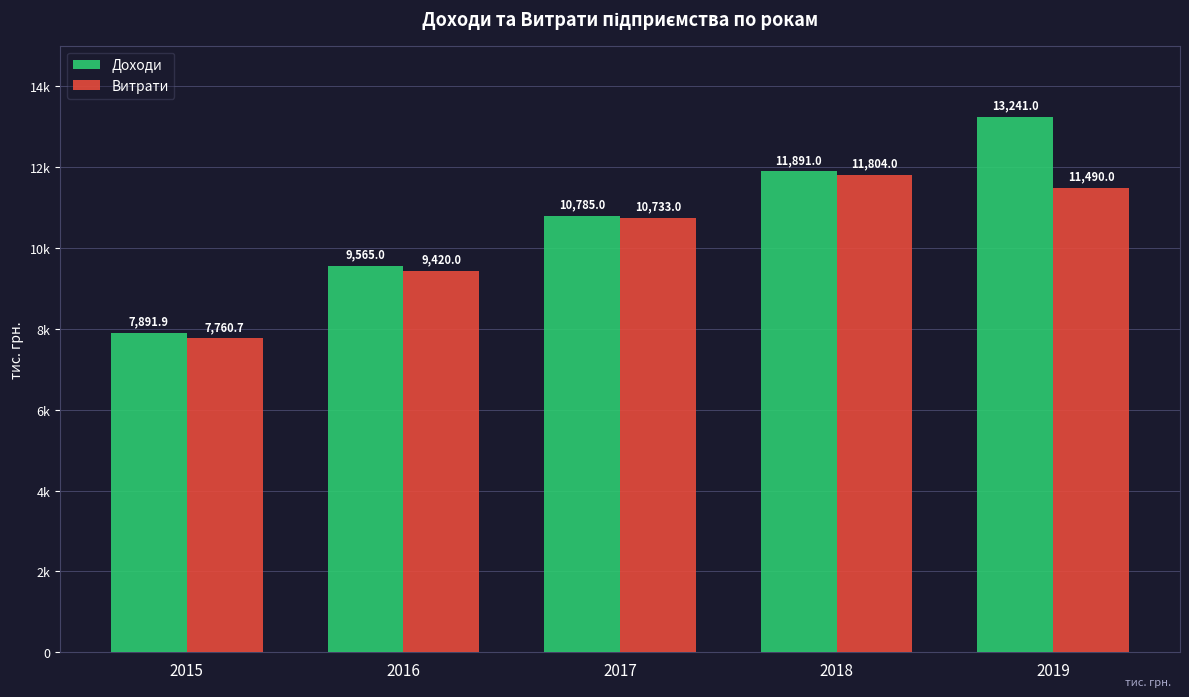

Which series changed the most between 2016 and 2017?

Витрати